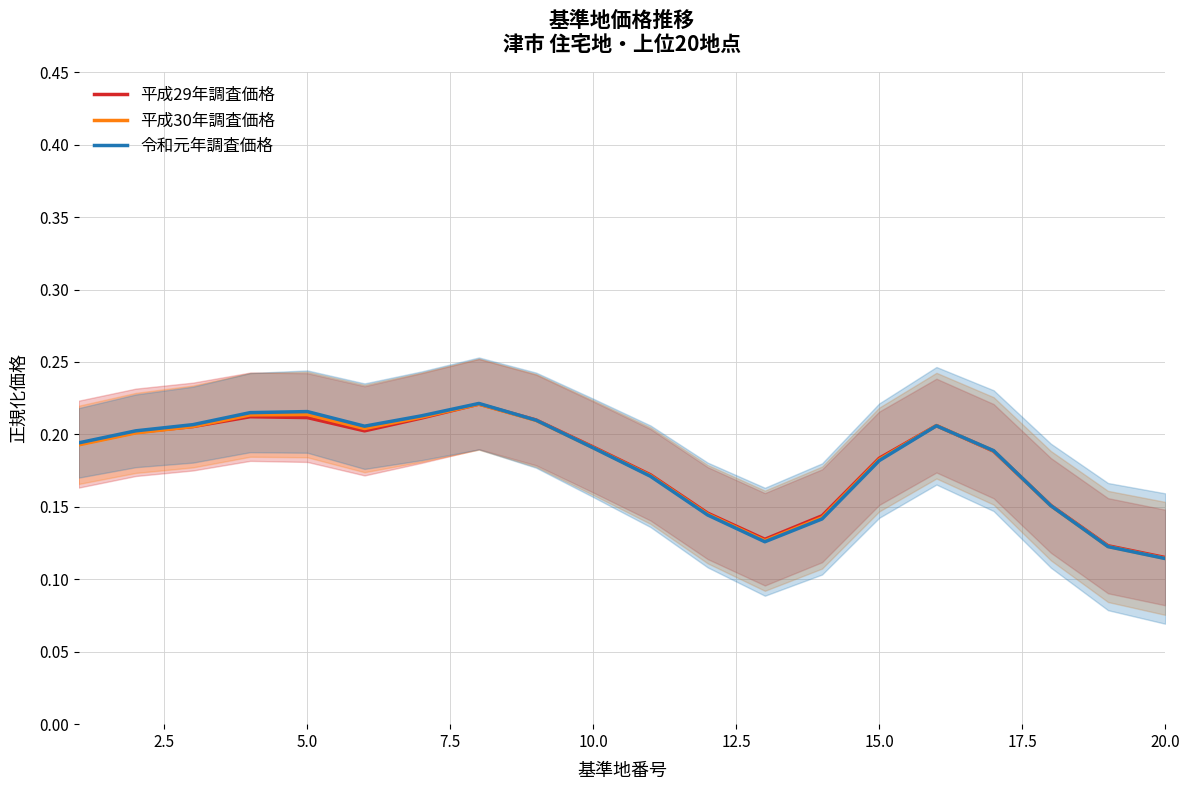

Which series has the largest total across all categories?

令和元年調査価格